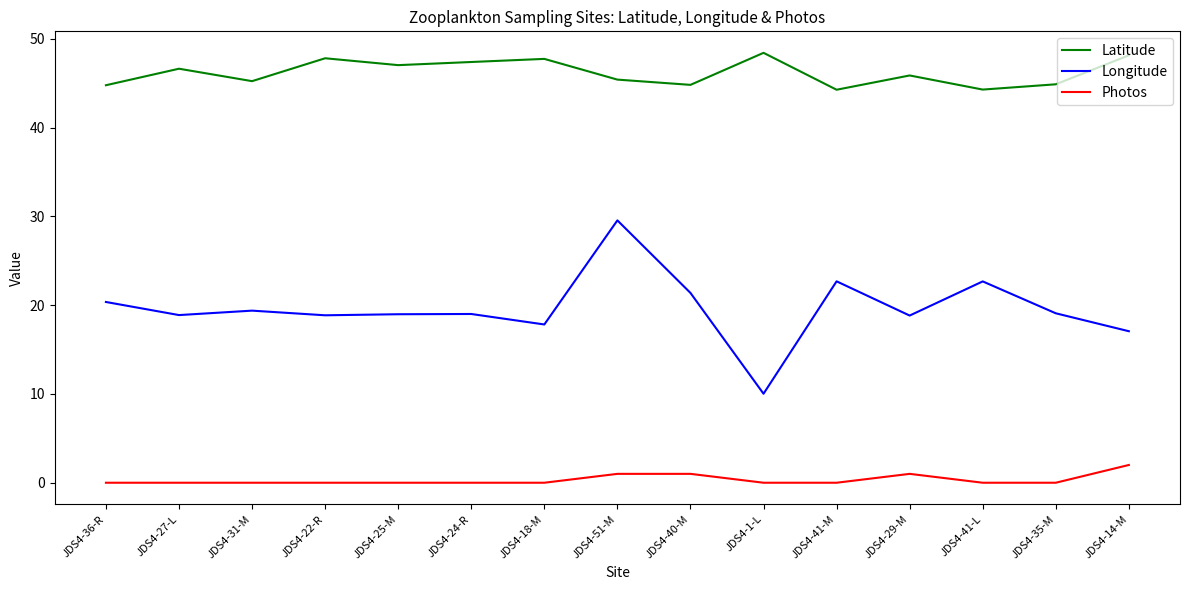

What is the total value across all series at JDS4-36-R?

65.1